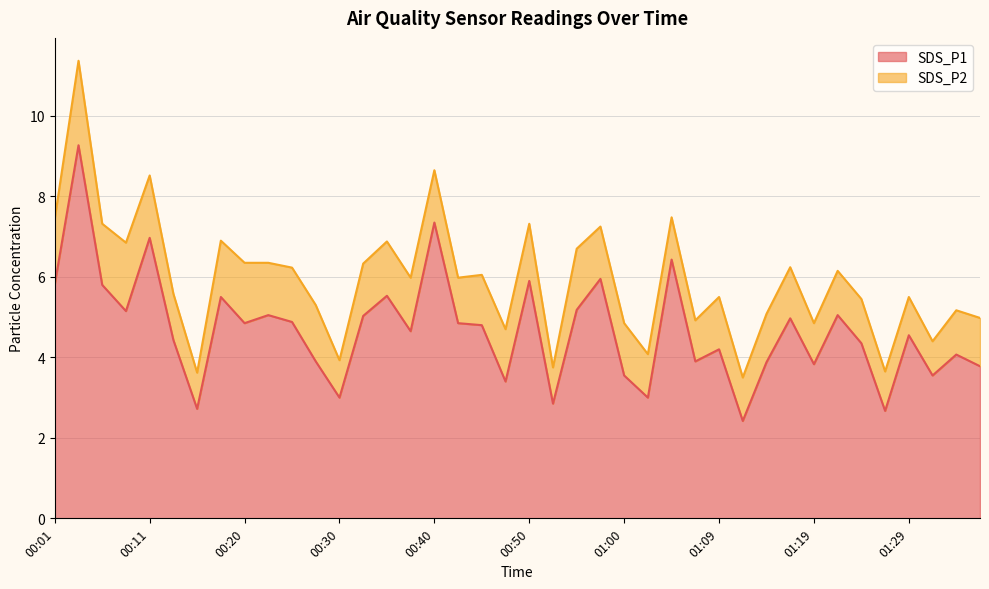

How many points are lower than both their immediate neighbors (excluding endpoints)?

13